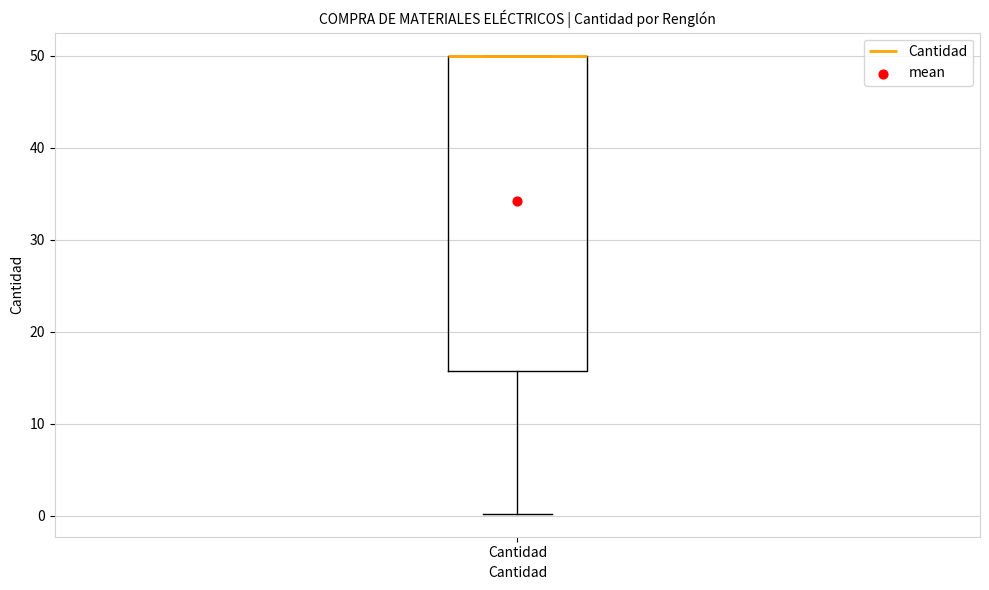

Read this box plot against the y-axis: the position of the median line, the range covered by the box, and the ends of both whiskers. The values are not printed on the chart, so give them approximately, as read against the axis.

median 50 (drawn on the box's upper edge), box 16 to 50, whiskers 0 to 50